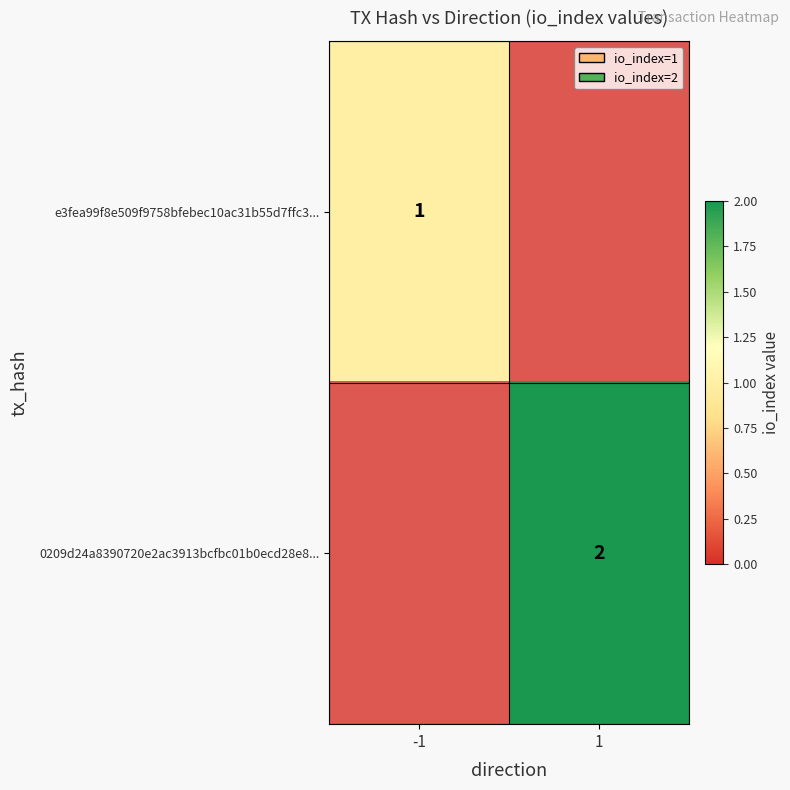

True or false: 0209d24a8390720e2ac3913bcfbc01b0ecd28e8... has a value of 2 at 1.

True